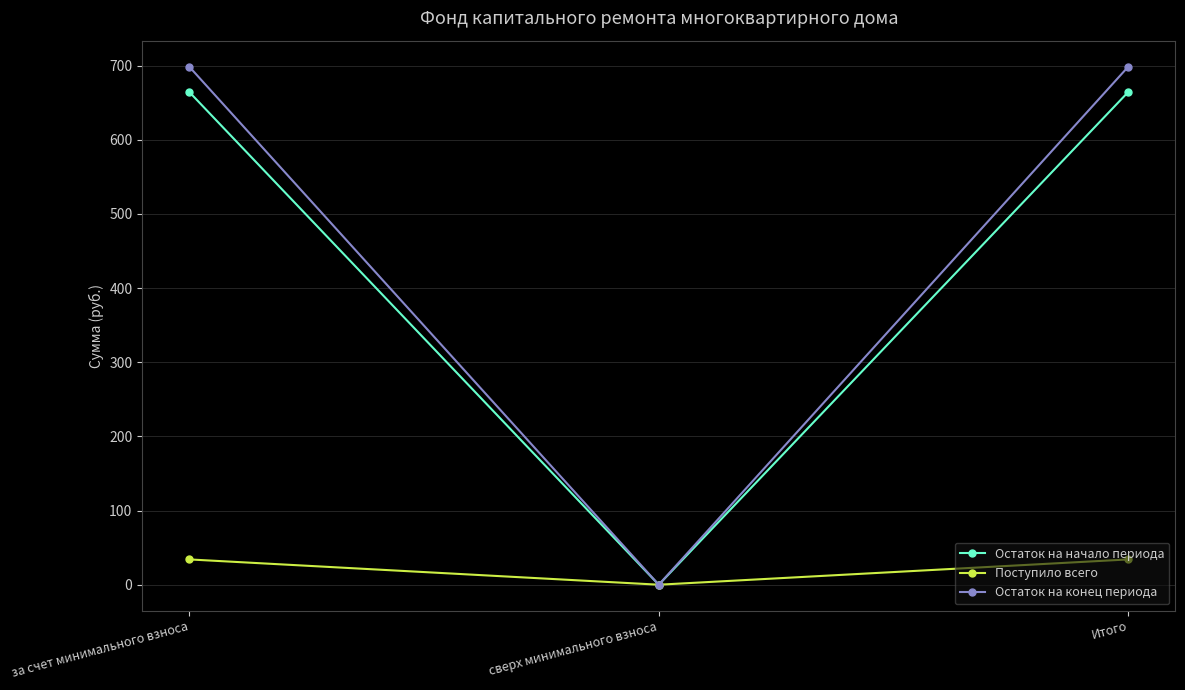

Is it true that Остаток на конец периода equals 464.3 at сверх минимального взноса?

False